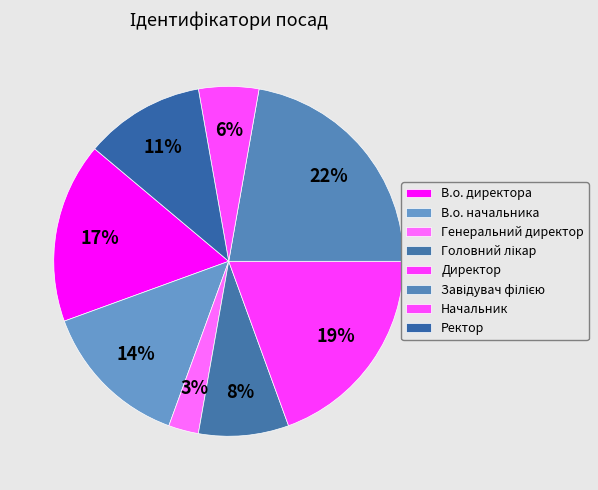

Between Завідувач філією and Директор, which is larger?

Завідувач філією